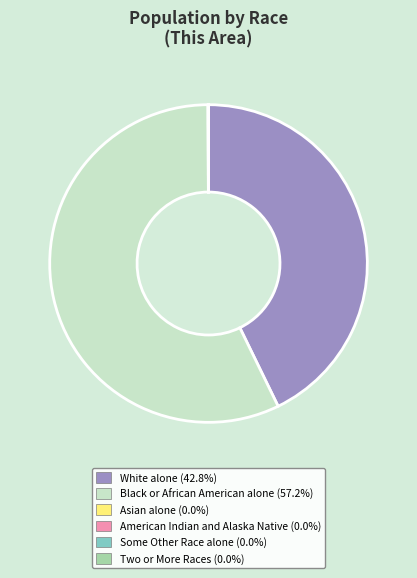

Is there any slice that represents more than half of the pie?

Yes